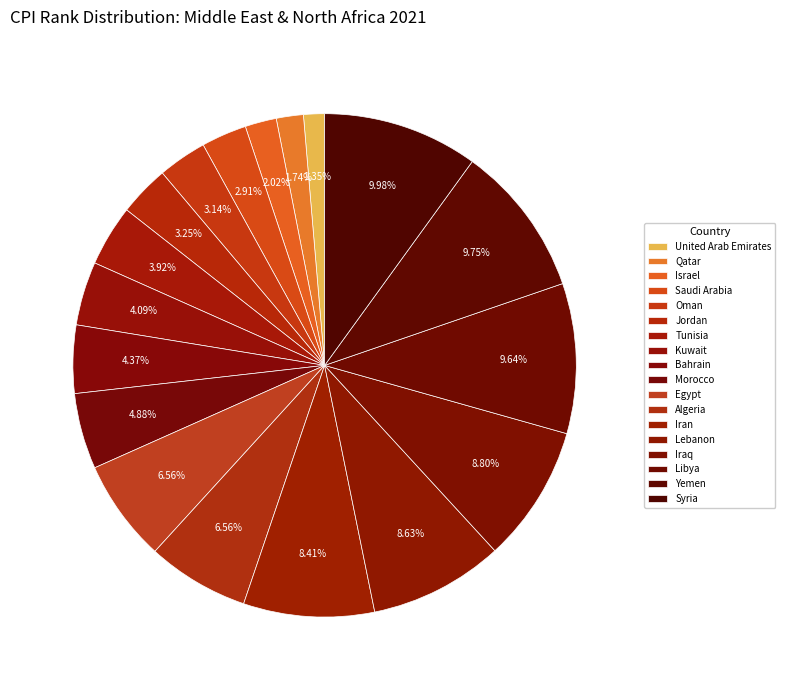

To the nearest percent, what is the difference between the Iraq and United Arab Emirates slice percentages?

7%